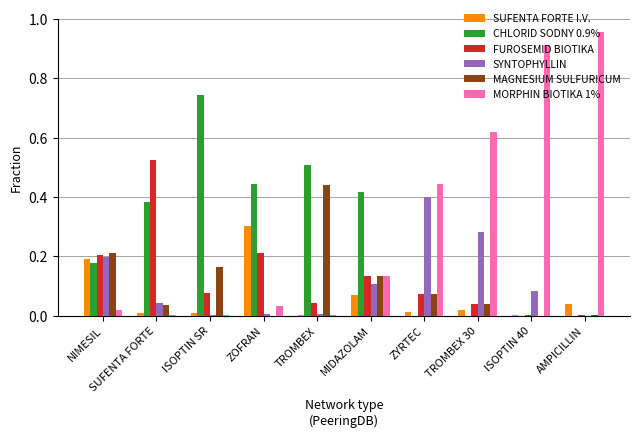

The value of MORPHIN BIOTIKA 1% at AMPICILLIN is 1.4. True or false?

False